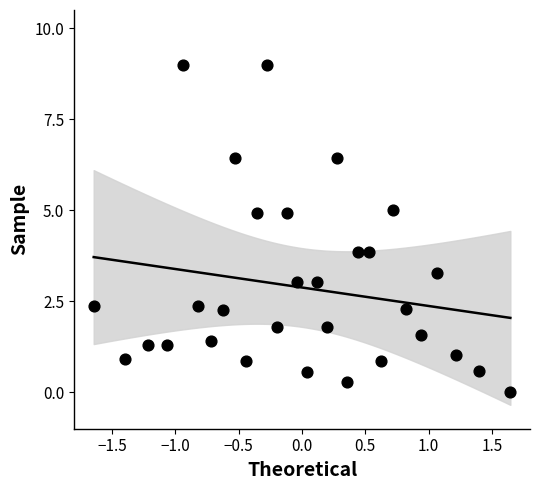

What is the range of X values (max minus min)?

3.3